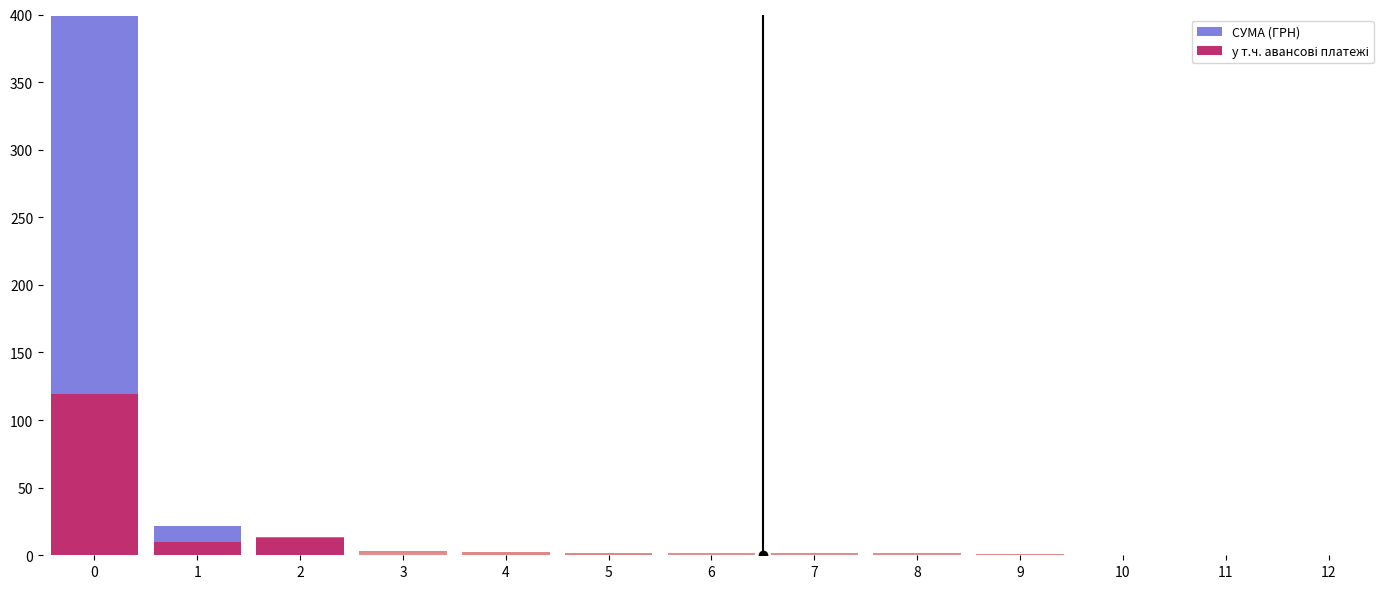

Reading left to right, transcribe all the data shown in this chart.

СУМА (ГРН): 398.5	21.8	13.2	3.5	2.2	1.6	1.5	1.5	1.4	0.7	0.5	0.2	0.1
у т.ч. авансові платежі: 119.6	9.5	12.6	1.5	0.0	0.0	1.5	0.7	1.2	0.0	0.0	0.1	0.1